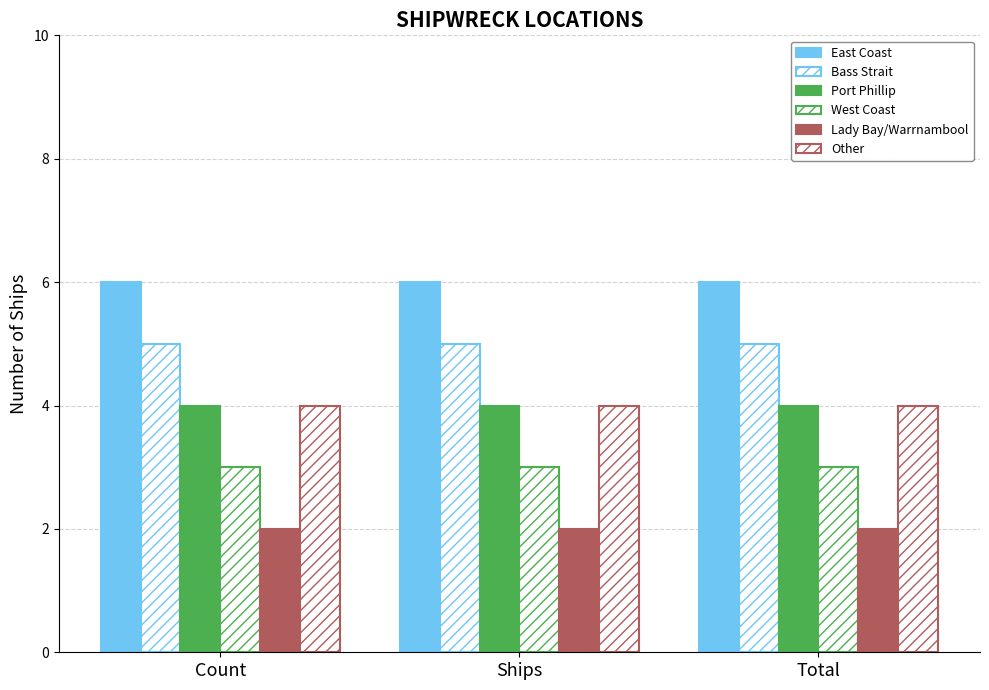

Reading left to right, transcribe all the data shown in this chart.

East Coast: Count=6	Ships=6	Total=6
Bass Strait: Count=5	Ships=5	Total=5
Port Phillip: Count=4	Ships=4	Total=4
West Coast: Count=3	Ships=3	Total=3
Lady Bay/Warrnambool: Count=2	Ships=2	Total=2
Other: Count=4	Ships=4	Total=4